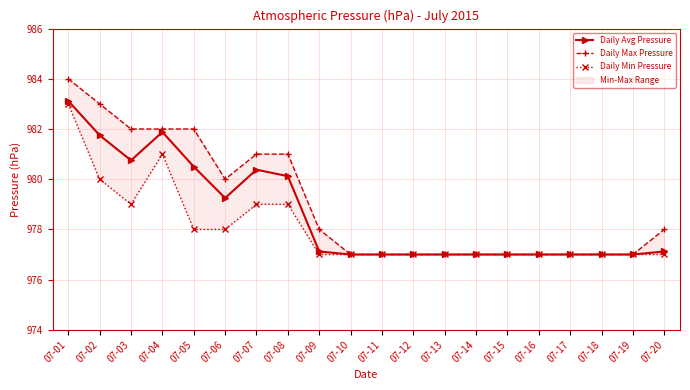

How many Daily Max Pressure values are between 977 and 982?

18